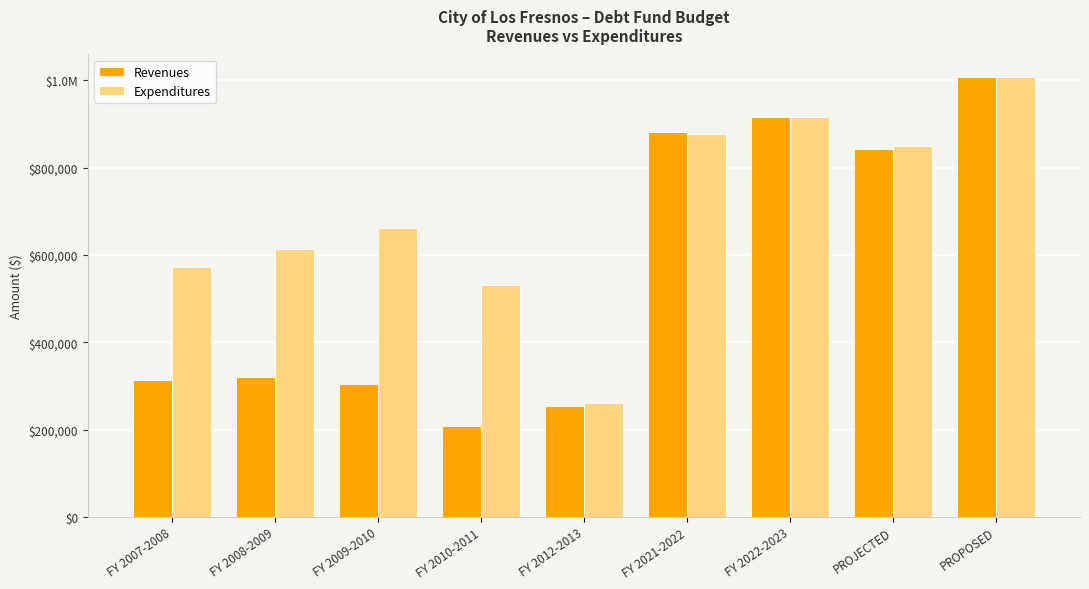

Reading left to right, extract all data points from this chart.

Revenues: 313031.7	320822.2	304750.3	207457.3	253163.4	882571.1	916797.0	841990.7	1008658.0
Expenditures: 571800.1	613332.0	661948.1	530965.7	261163.6	875972.0	916727.0	849835.1	1008658.0